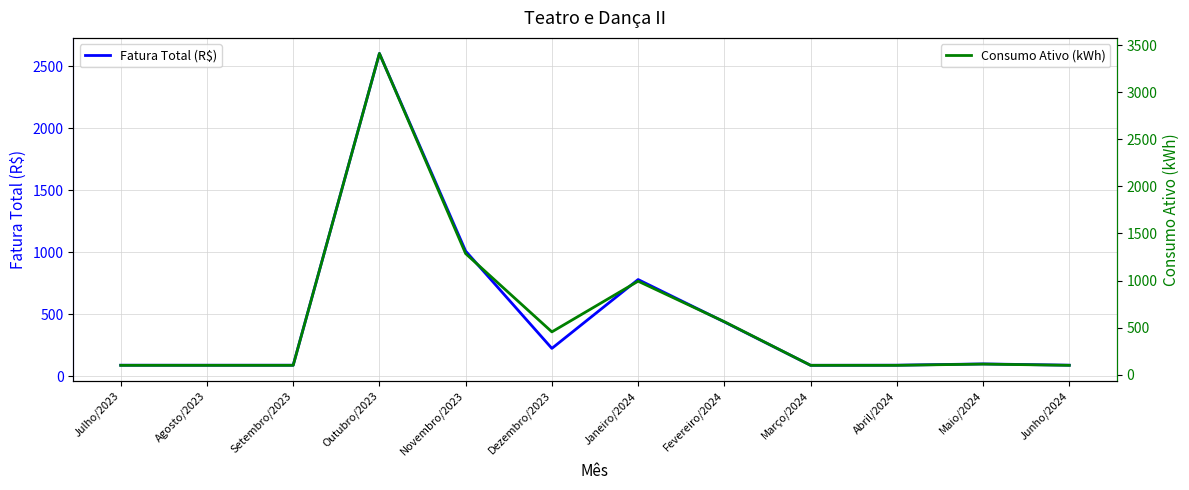

True or false: Fatura Total (R$) and Consumo Ativo (kWh) intersect in this chart.

False